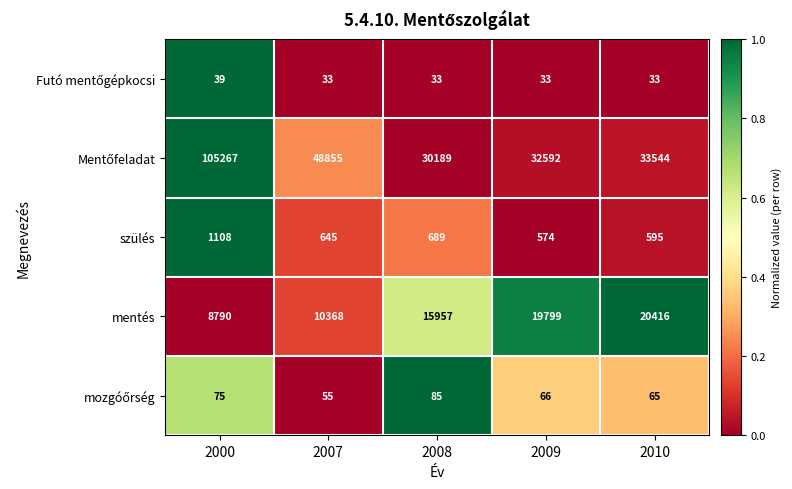

What is the sum of all mentés values?

75330